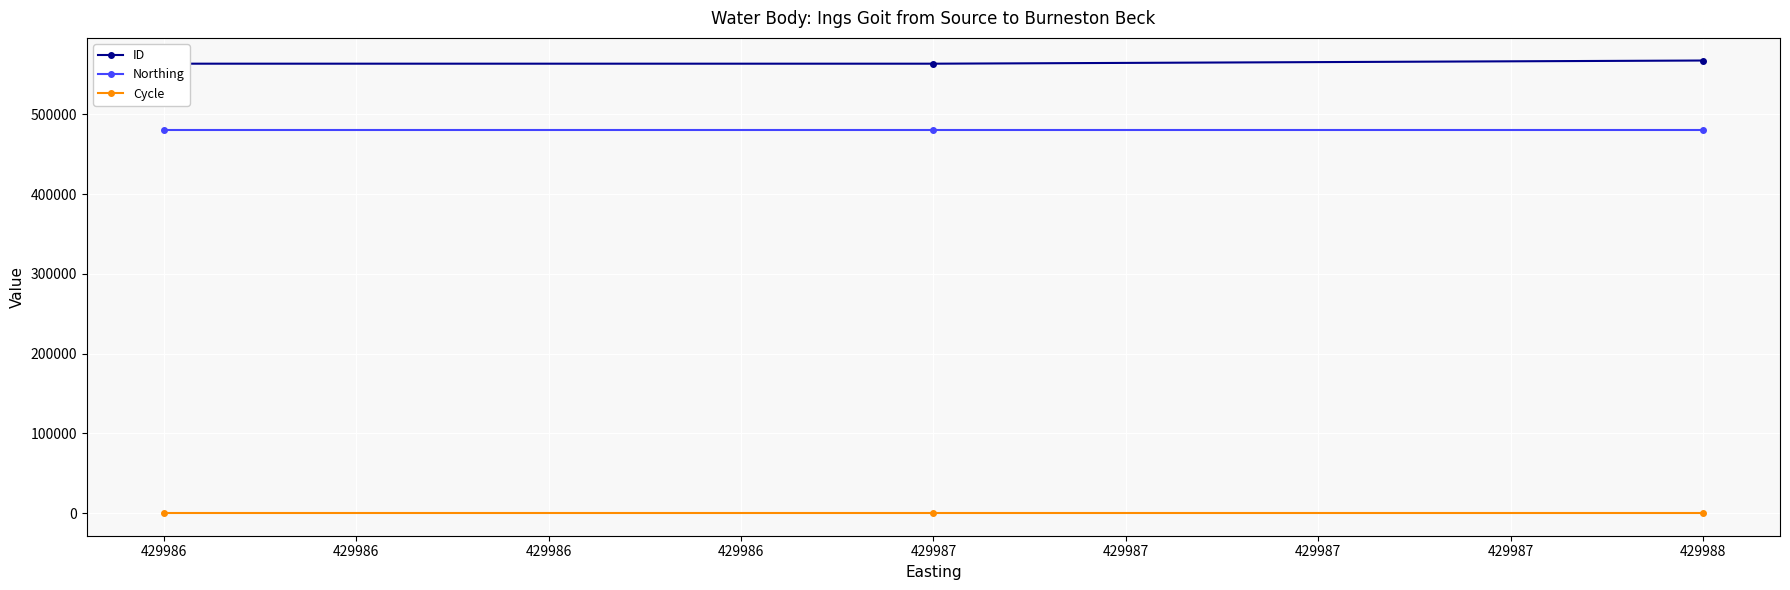

What is the spread (max minus min) of values at 429986?

563648